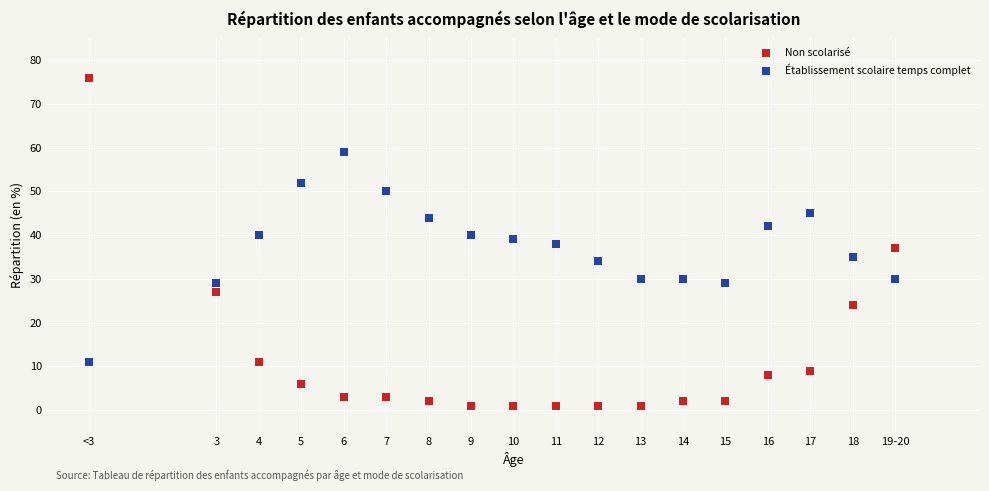

Across all data points, what is the range of X values (max minus min)?

19